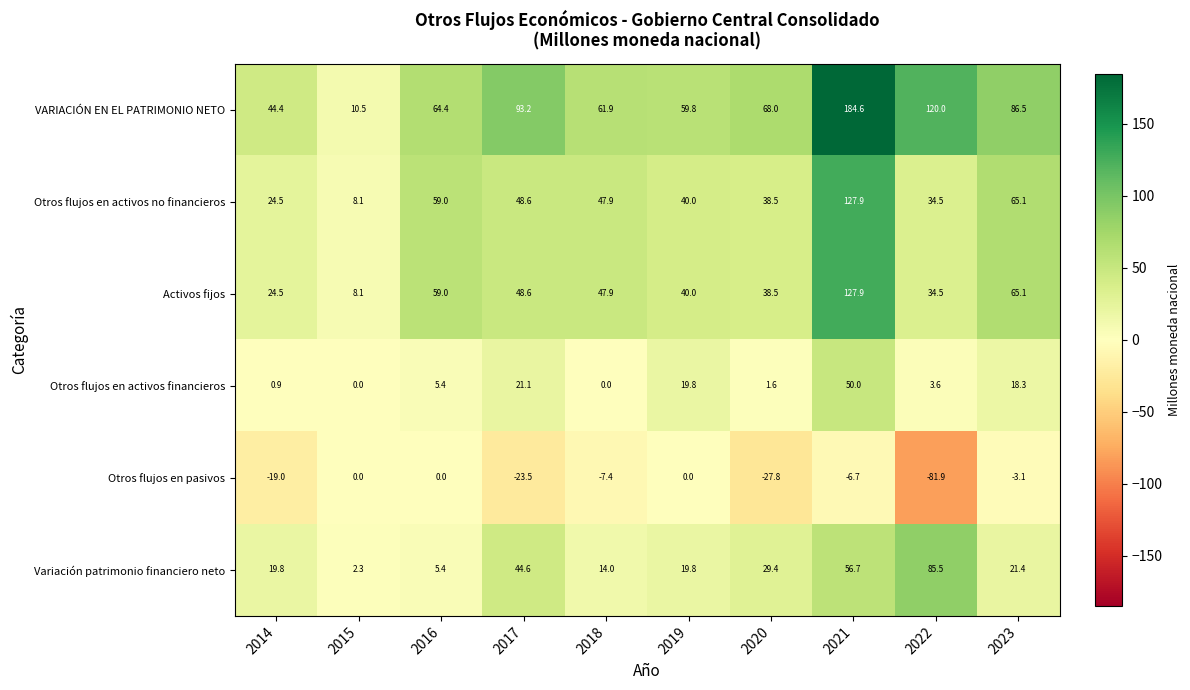

Which series has the widest spread of values?

VARIACIÓN EN EL PATRIMONIO NETO